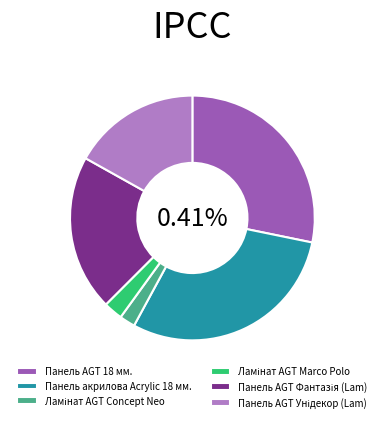

Does Панель акрилова Acrylic 18 мм. account for over 50% of the chart?

No